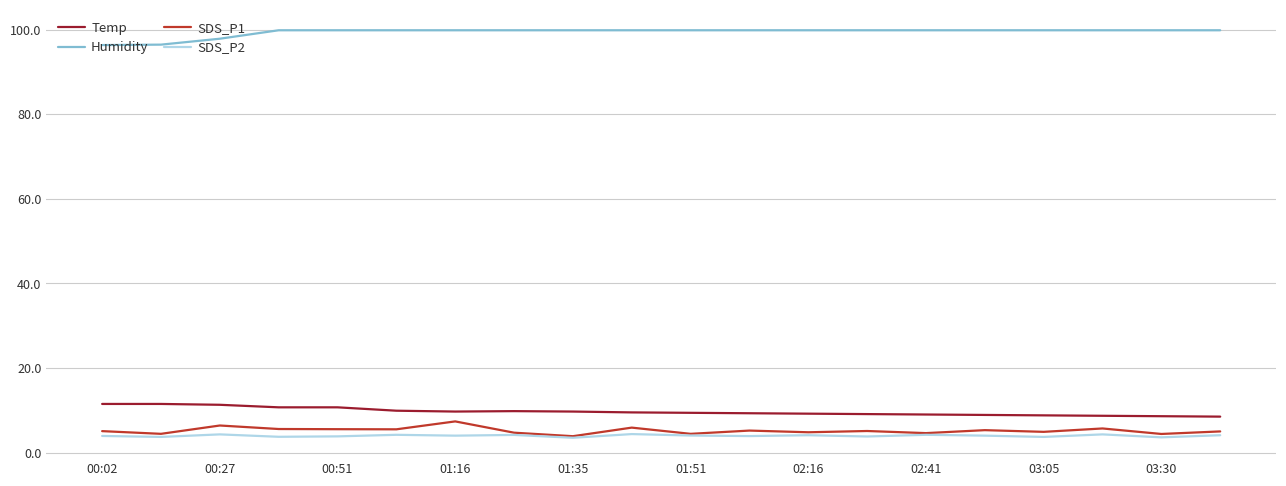

True or false: SDS_P1 and Humidity intersect in this chart.

False